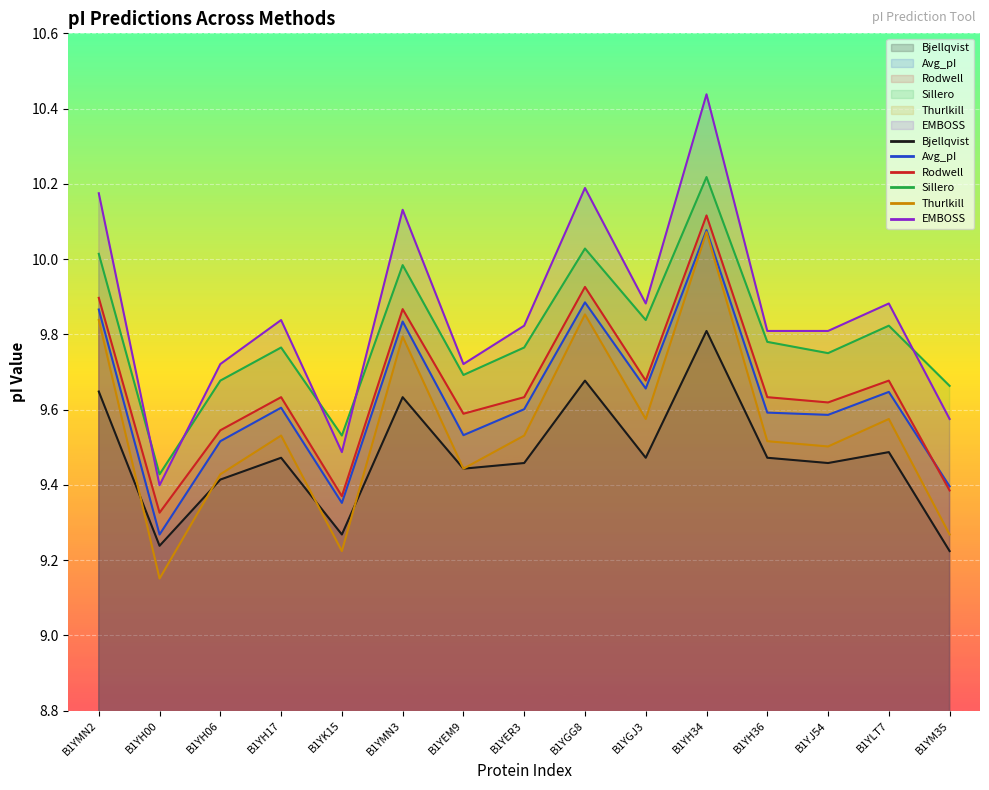

What is the difference between the highest and lowest values at B1YM35?

0.4